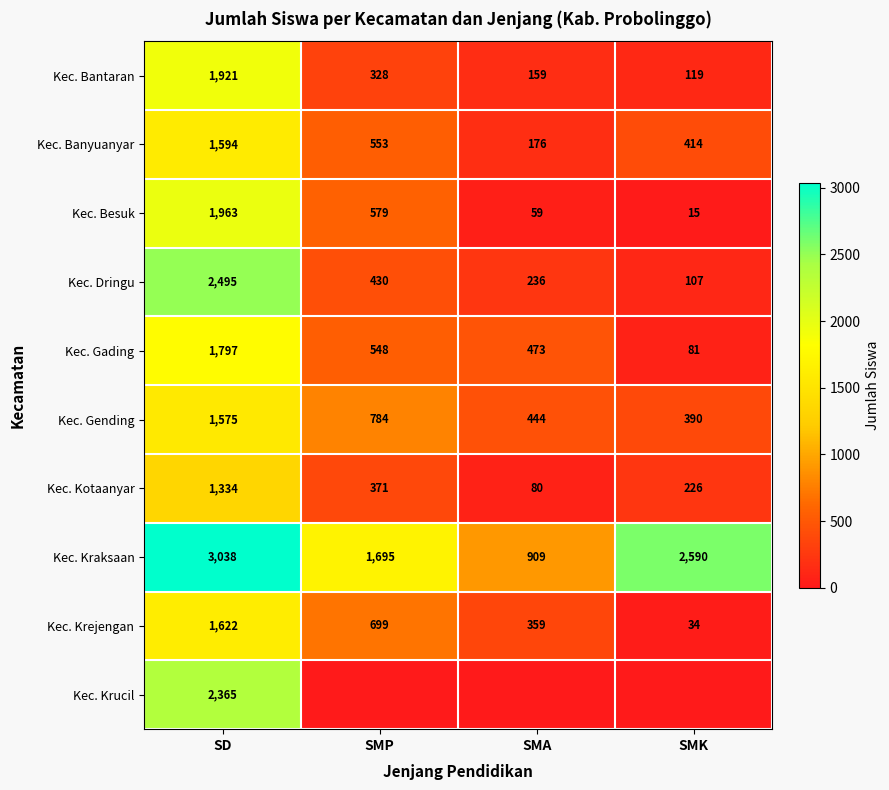

The value of Kec. Bantaran at SMA is 159. True or false?

True